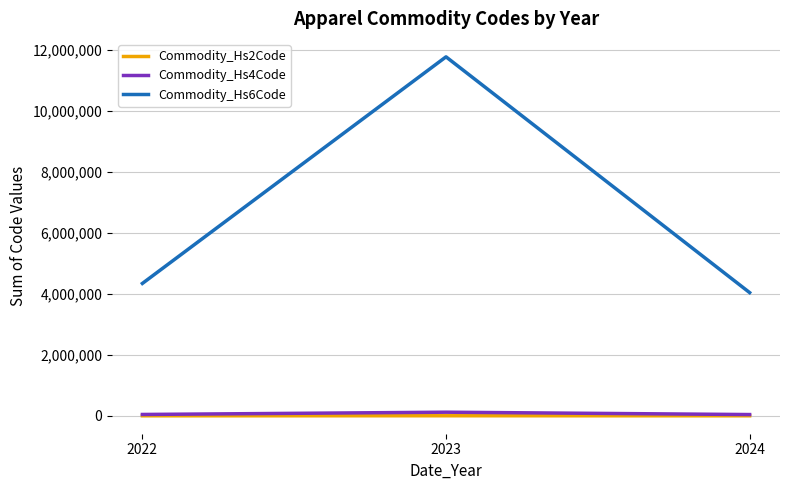

How many lines are shown in the chart?

3